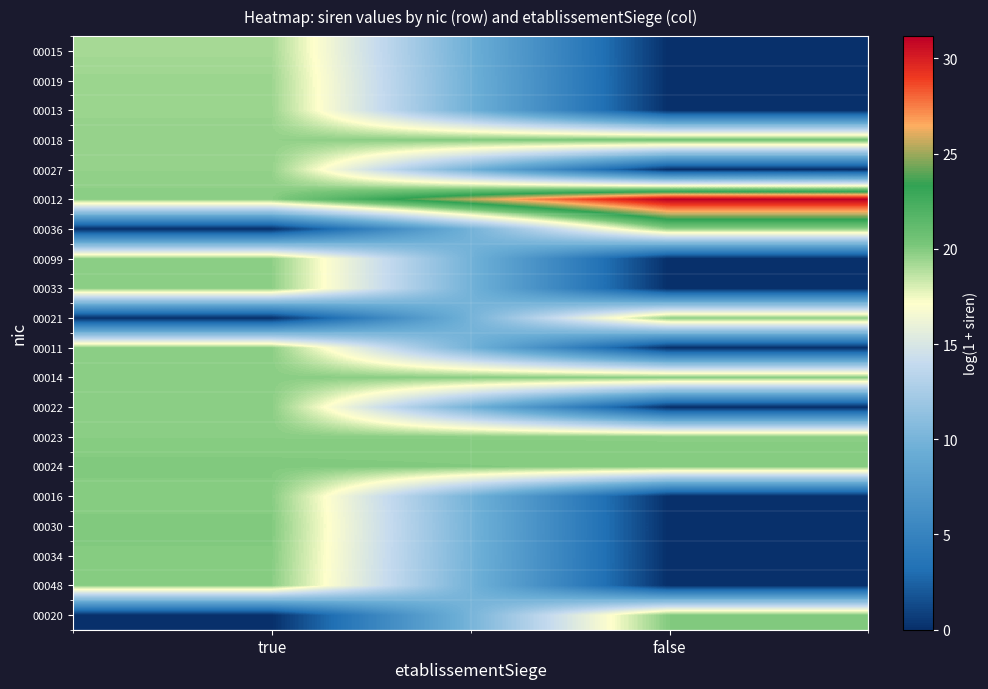

What is the total value across all series at true?

335.5